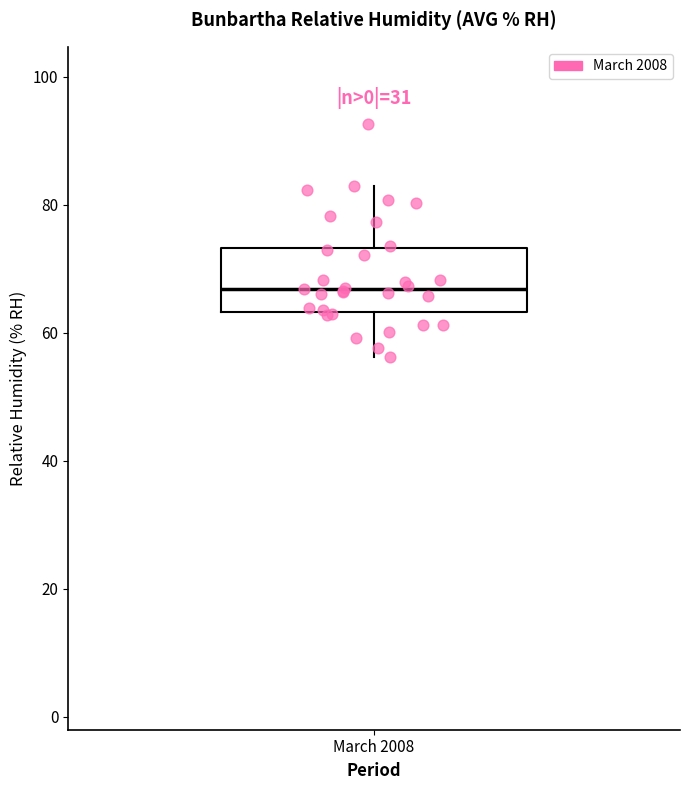

Where does the median line of the box for March 2008 sit on the y-axis? The values are not printed on the chart, so give them approximately, as read against the axis.

66